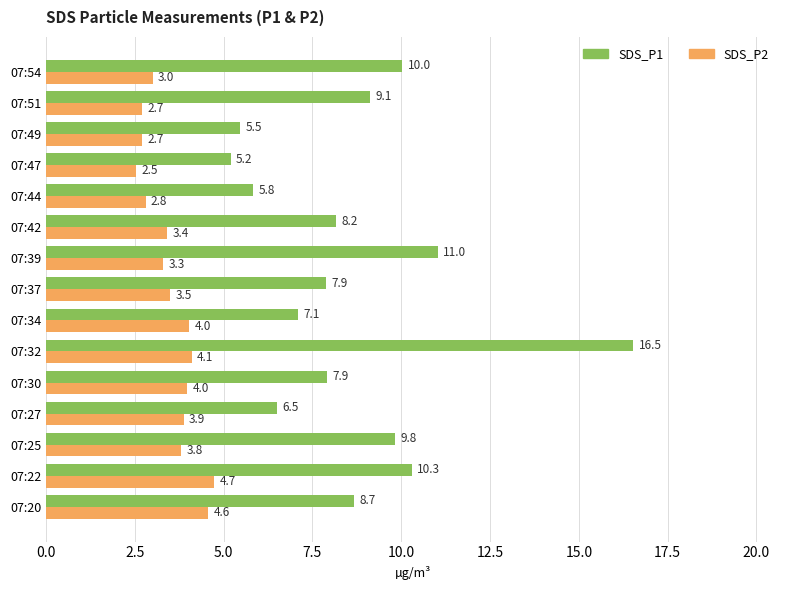

What is the highest value of the SDS_P2 series?

4.7